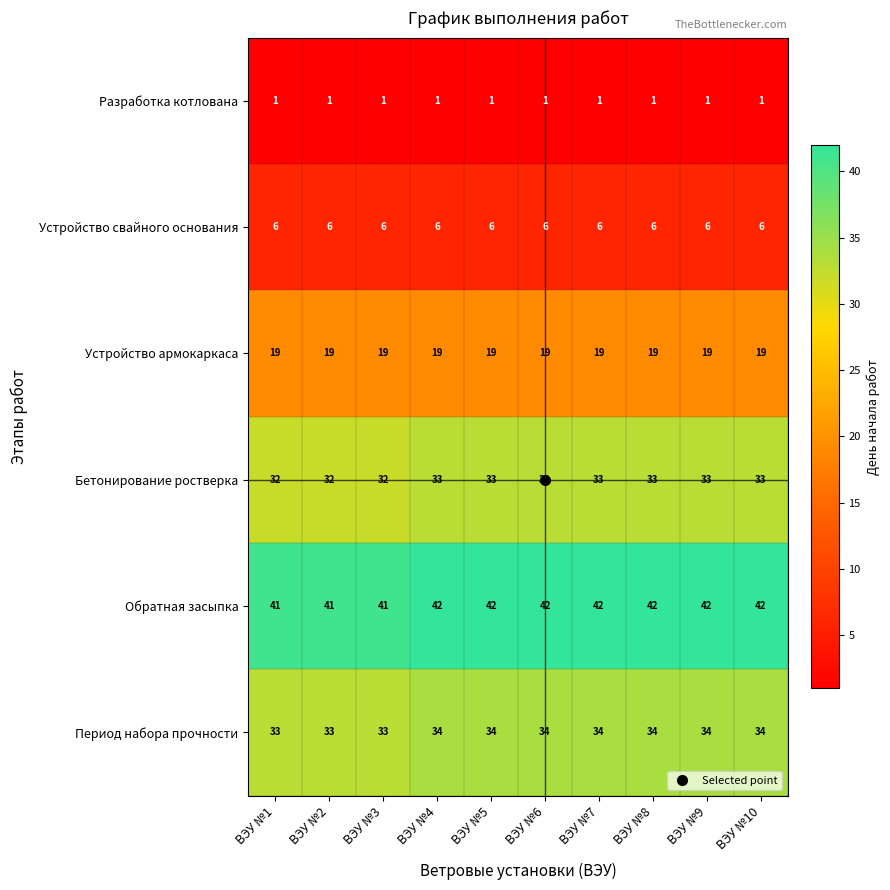

Rank the series at ВЭУ №7 from highest to lowest value.

Обратная засыпка, Период набора прочности, Бетонирование ростверка, Устройство армокаркаса, Устройство свайного основания, Разработка котлована